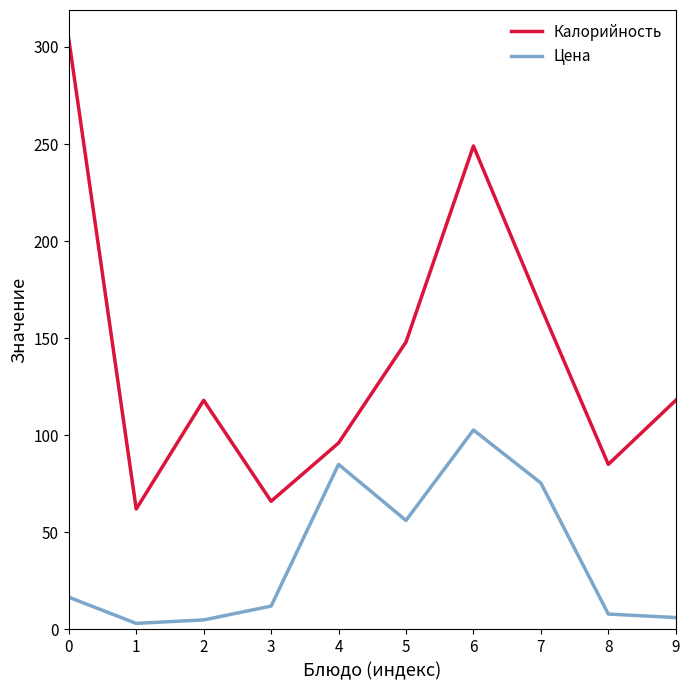

Rank the series at 2 from lowest to highest value.

Цена, Калорийность